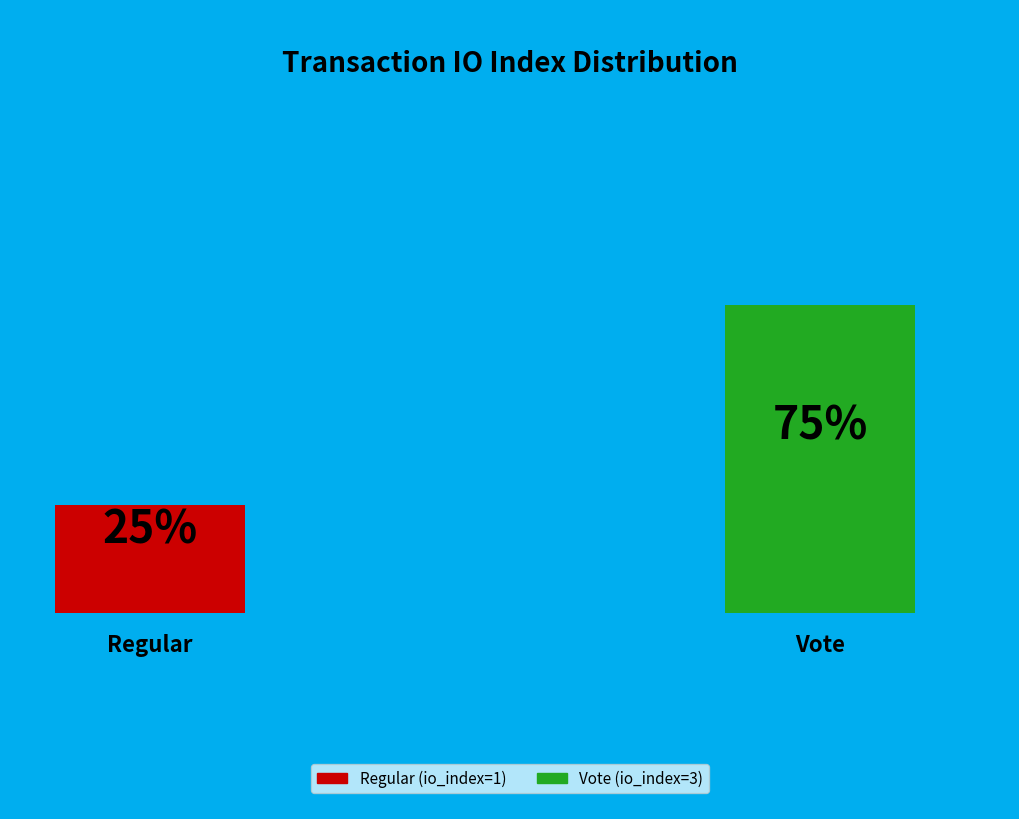

What percentage is the Vote (io_index=3) slice, to the nearest percent?

75%